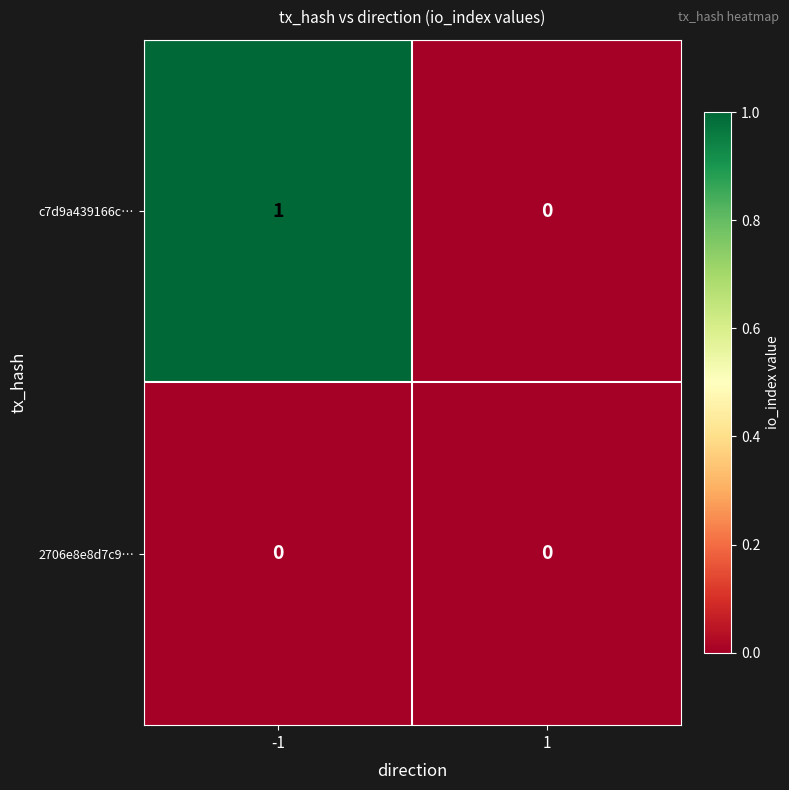

Reading left to right, what are all the values shown in this chart?

c7d9a439166c…: -1=1	1=0
2706e8e8d7c9…: -1=0	1=0